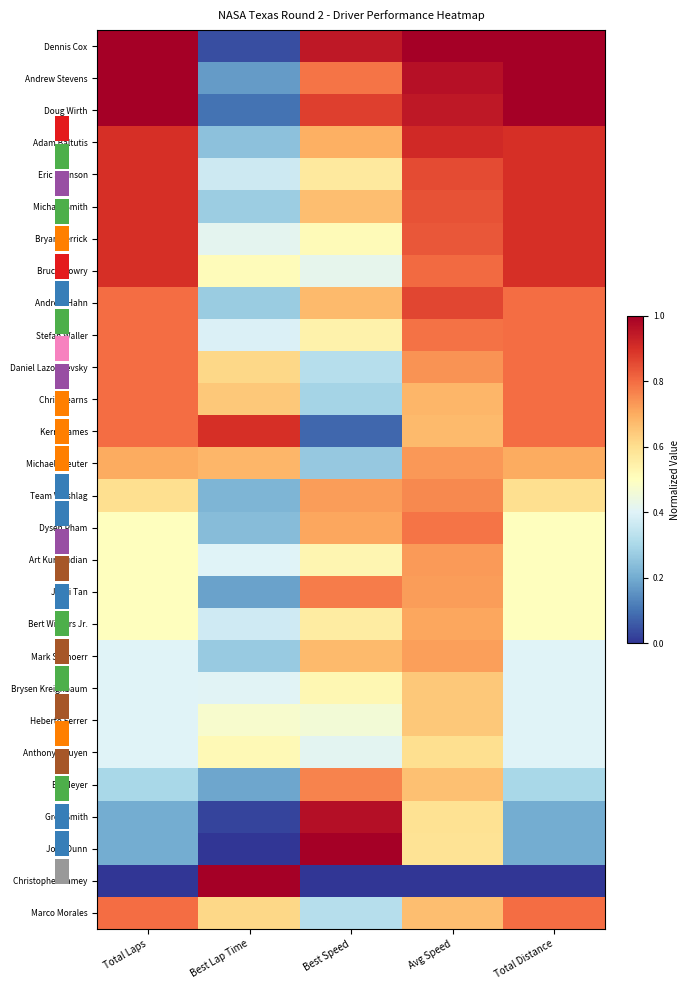

At which label is Josh Dunn closest to 0?

Best Lap Time